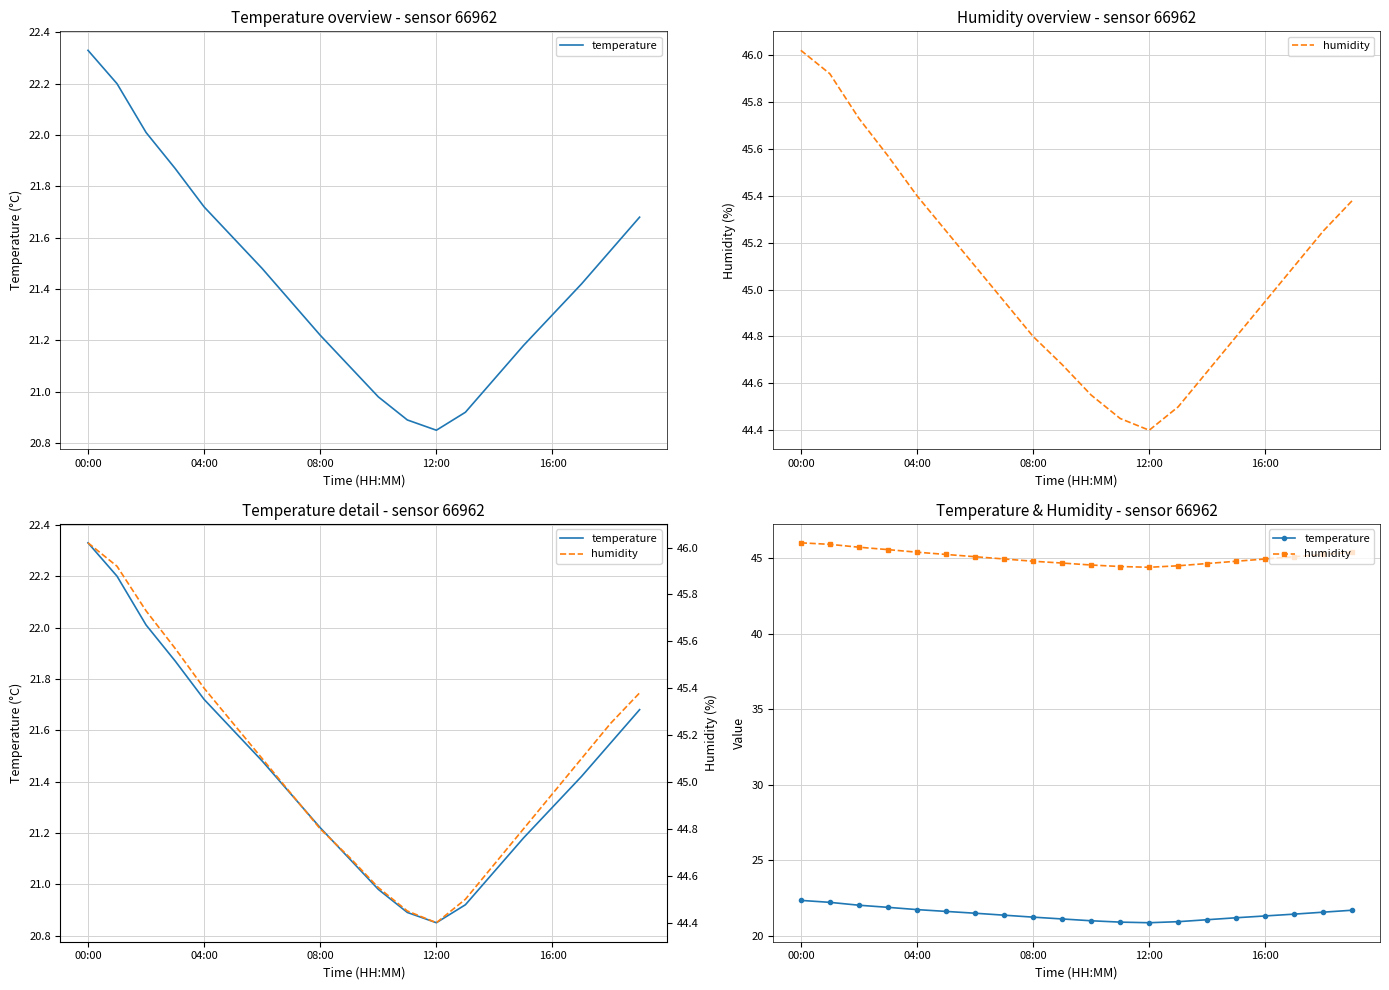

Reading left to right, extract all data points from this chart.

temperature: 22.3	22.2	22.0	21.9	21.7	21.6	21.5	21.4	21.2	21.1	21.0	20.9	20.9	20.9	21.1	21.2	21.3	21.4	21.6	21.7
humidity: 46.0	45.9	45.7	45.6	45.4	45.2	45.1	45.0	44.8	44.7	44.5	44.5	44.4	44.5	44.6	44.8	45.0	45.1	45.2	45.4